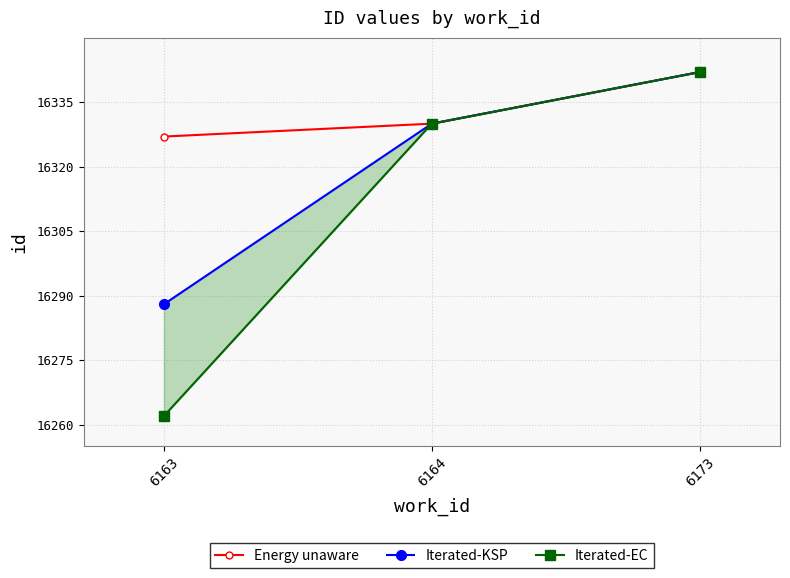

Count the Iterated-EC values in the range 16262 to 16342.

3